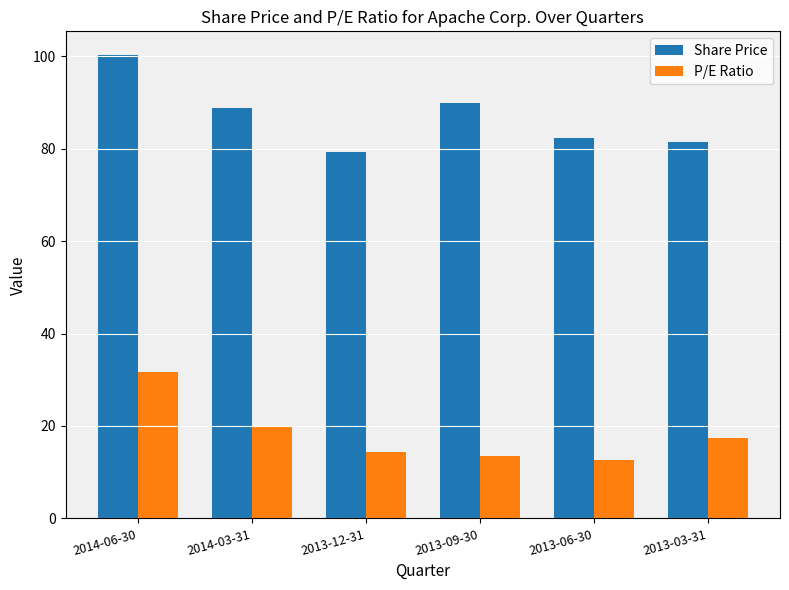

What is the spread (max minus min) of values at 2014-03-31?

69.0